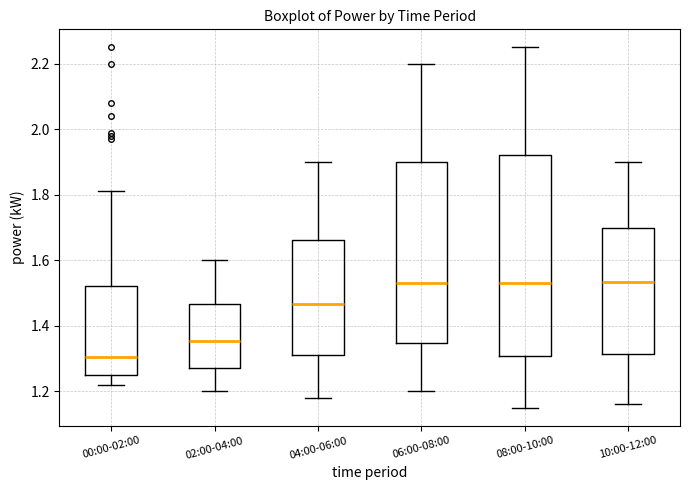

Which box has the lowest median line?

00:00-02:00